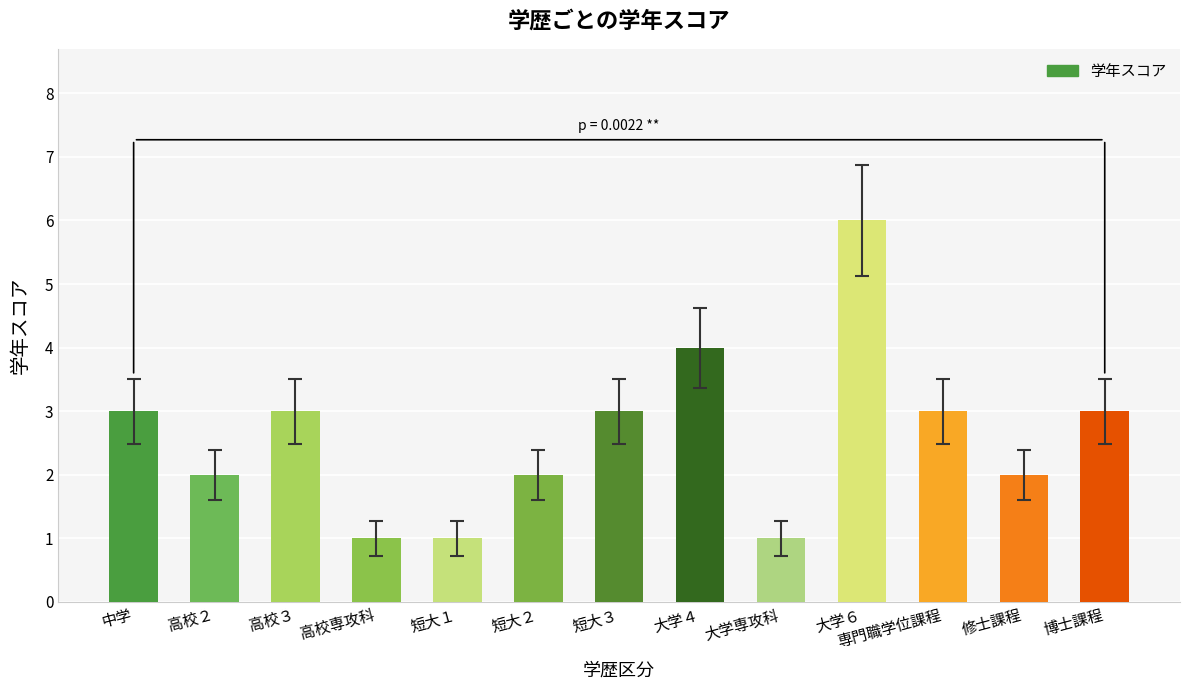

Is it true that the value at 大学６ is 6?

True